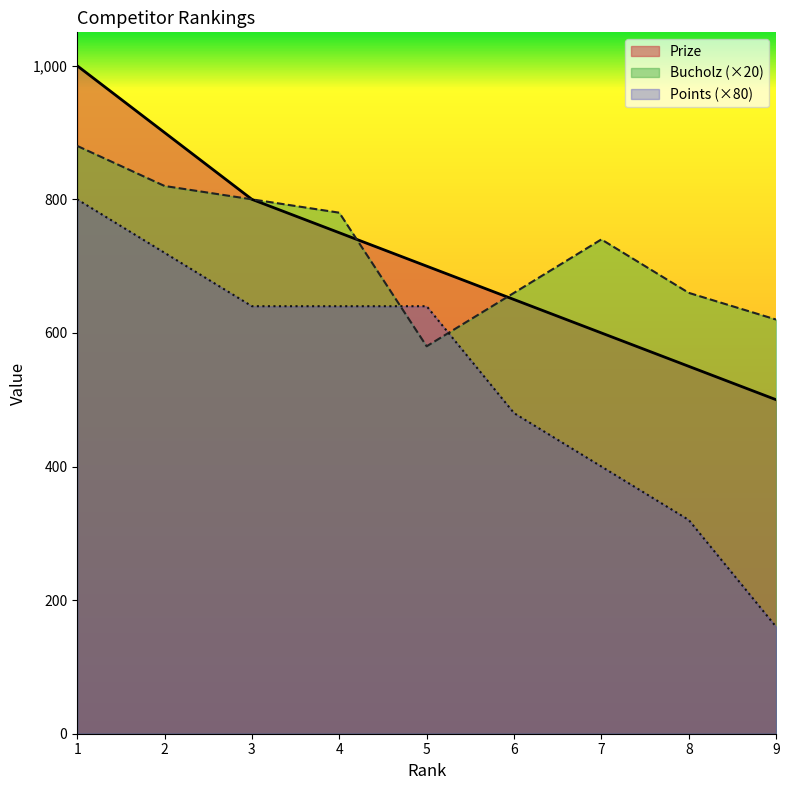

True or false: Bucholz has a value of 660 at 6.

True